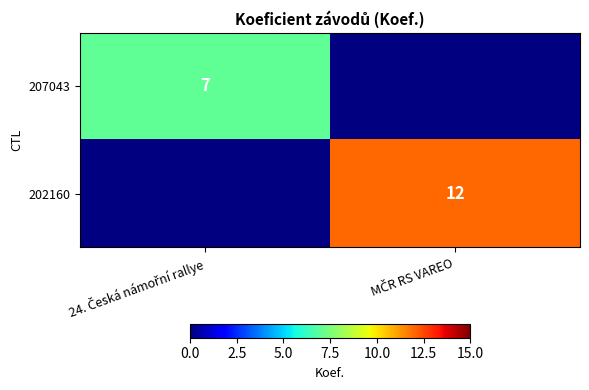

What is the difference between the 207043 values at 24. Česká námořní rallye and MČR RS VAREO?

7